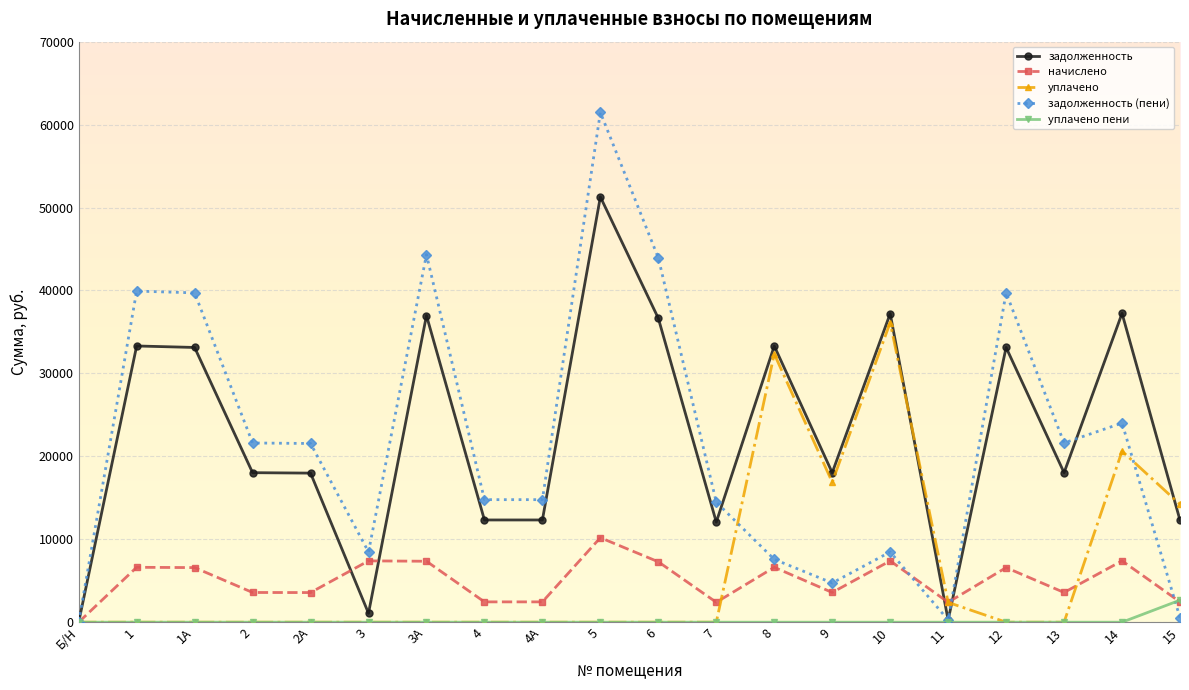

True or false: начислено and задолженность cross at least once.

True